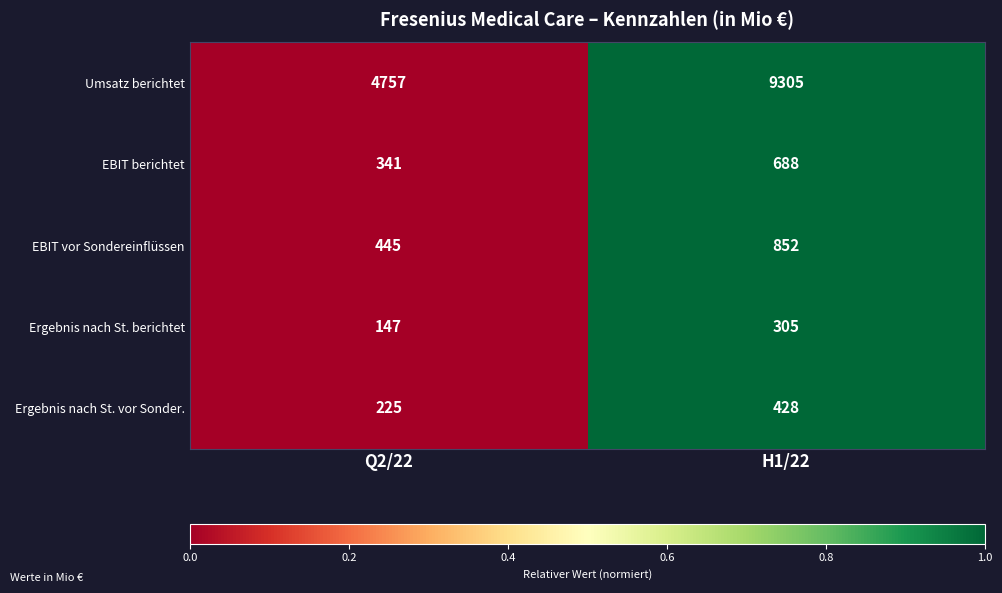

What is the difference between the maximum and minimum values in the EBIT vor Sondereinflüssen series?

407